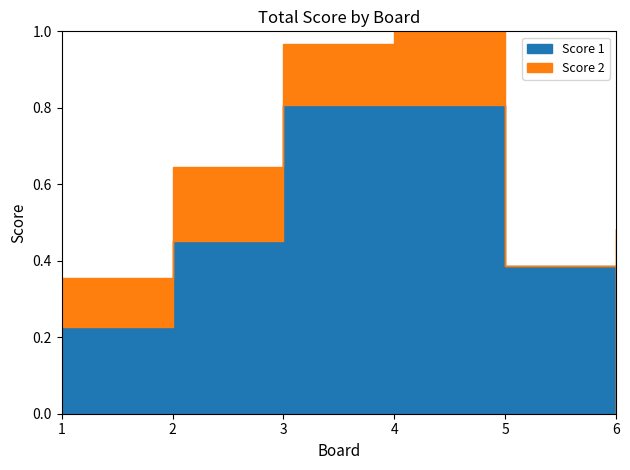

Which series ends up on top after the final intersection of Score 2 and Score 1?

Score 2